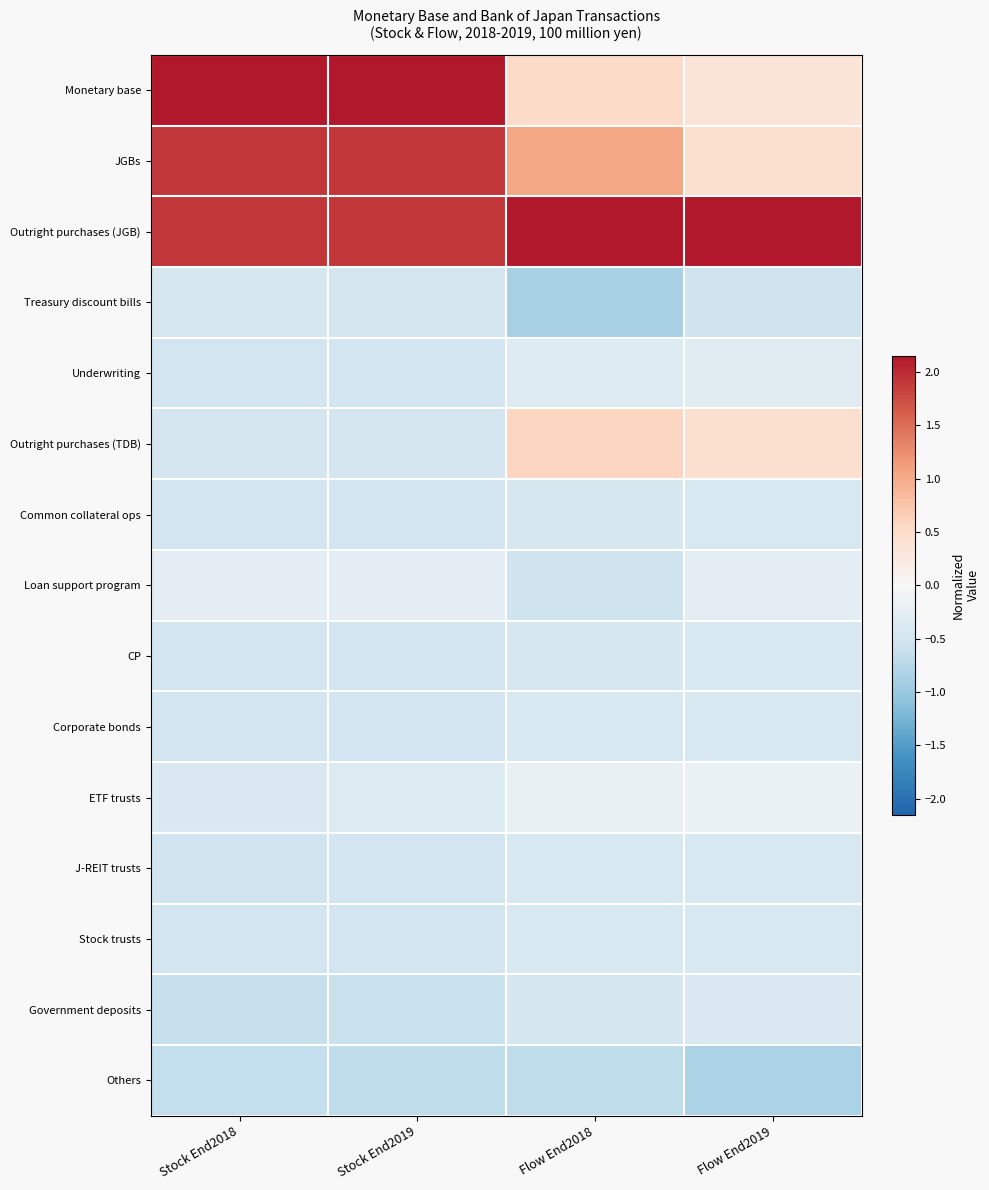

Reading left to right, extract all data points from this chart.

Monetary base: Stock End2018=2.2	Stock End2019=2.1	Flow End2018=0.5	Flow End2019=0.3
JGBs: Stock End2018=1.9	Stock End2019=1.9	Flow End2018=1.1	Flow End2019=0.4
Outright purchases (JGB): Stock End2018=1.9	Stock End2019=1.9	Flow End2018=3.2	Flow End2019=3.5
Treasury discount bills: Stock End2018=-0.5	Stock End2019=-0.5	Flow End2018=-0.9	Flow End2019=-0.5
Underwriting: Stock End2018=-0.5	Stock End2019=-0.5	Flow End2018=-0.3	Flow End2019=-0.3
Outright purchases (TDB): Stock End2018=-0.5	Stock End2019=-0.5	Flow End2018=0.6	Flow End2019=0.4
Common collateral ops: Stock End2018=-0.5	Stock End2019=-0.5	Flow End2018=-0.5	Flow End2019=-0.4
Loan support program: Stock End2018=-0.3	Stock End2019=-0.3	Flow End2018=-0.5	Flow End2019=-0.3
CP: Stock End2018=-0.5	Stock End2019=-0.5	Flow End2018=-0.5	Flow End2019=-0.4
Corporate bonds: Stock End2018=-0.5	Stock End2019=-0.5	Flow End2018=-0.4	Flow End2019=-0.4
ETF trusts: Stock End2018=-0.4	Stock End2019=-0.4	Flow End2018=-0.2	Flow End2019=-0.2
J-REIT trusts: Stock End2018=-0.5	Stock End2019=-0.5	Flow End2018=-0.4	Flow End2019=-0.4
Stock trusts: Stock End2018=-0.5	Stock End2019=-0.5	Flow End2018=-0.5	Flow End2019=-0.4
Government deposits: Stock End2018=-0.6	Stock End2019=-0.6	Flow End2018=-0.5	Flow End2019=-0.4
Others: Stock End2018=-0.6	Stock End2019=-0.7	Flow End2018=-0.7	Flow End2019=-0.9